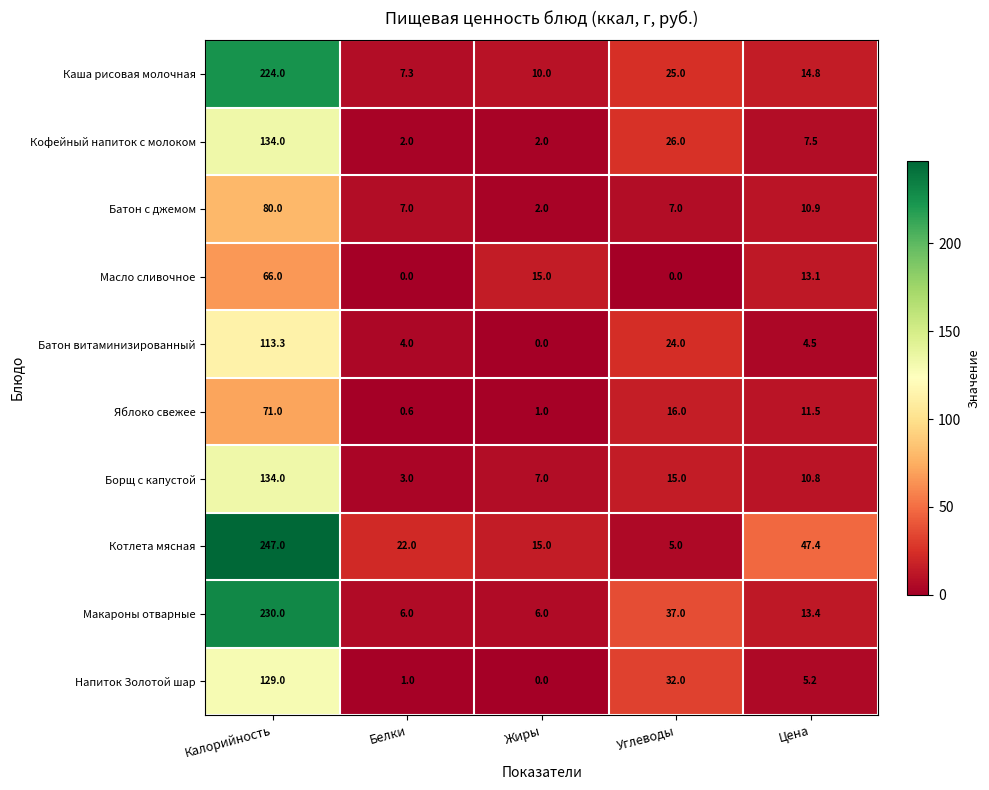

What is the difference between the maximum and minimum values in the Напиток Золотой шар series?

129.0